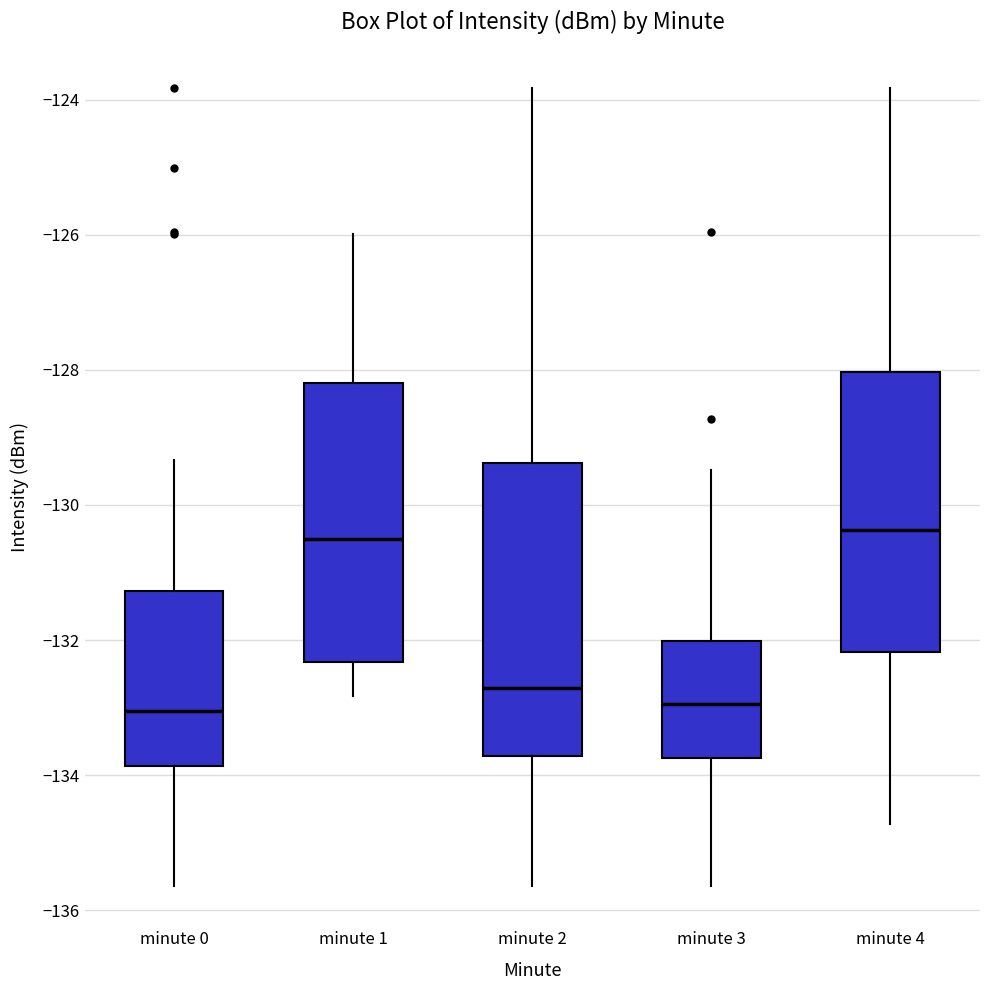

Reading left to right, read every box against the y-axis: the position of its median line, the range the box covers, and the ends of its whiskers. The values are not printed on the chart, so give them approximately, as read against the axis.

minute 0: median -133.0, box -133.8 to -131.2, whiskers -135.6 to -129.4
minute 1: median -130.6, box -132.4 to -128.2, whiskers -132.8 to -126.0
minute 2: median -132.8, box -133.8 to -129.4, whiskers -135.6 to -123.8
minute 3: median -133.0, box -133.8 to -132.0, whiskers -135.6 to -129.4
minute 4: median -130.4, box -132.2 to -128.0, whiskers -134.8 to -123.8